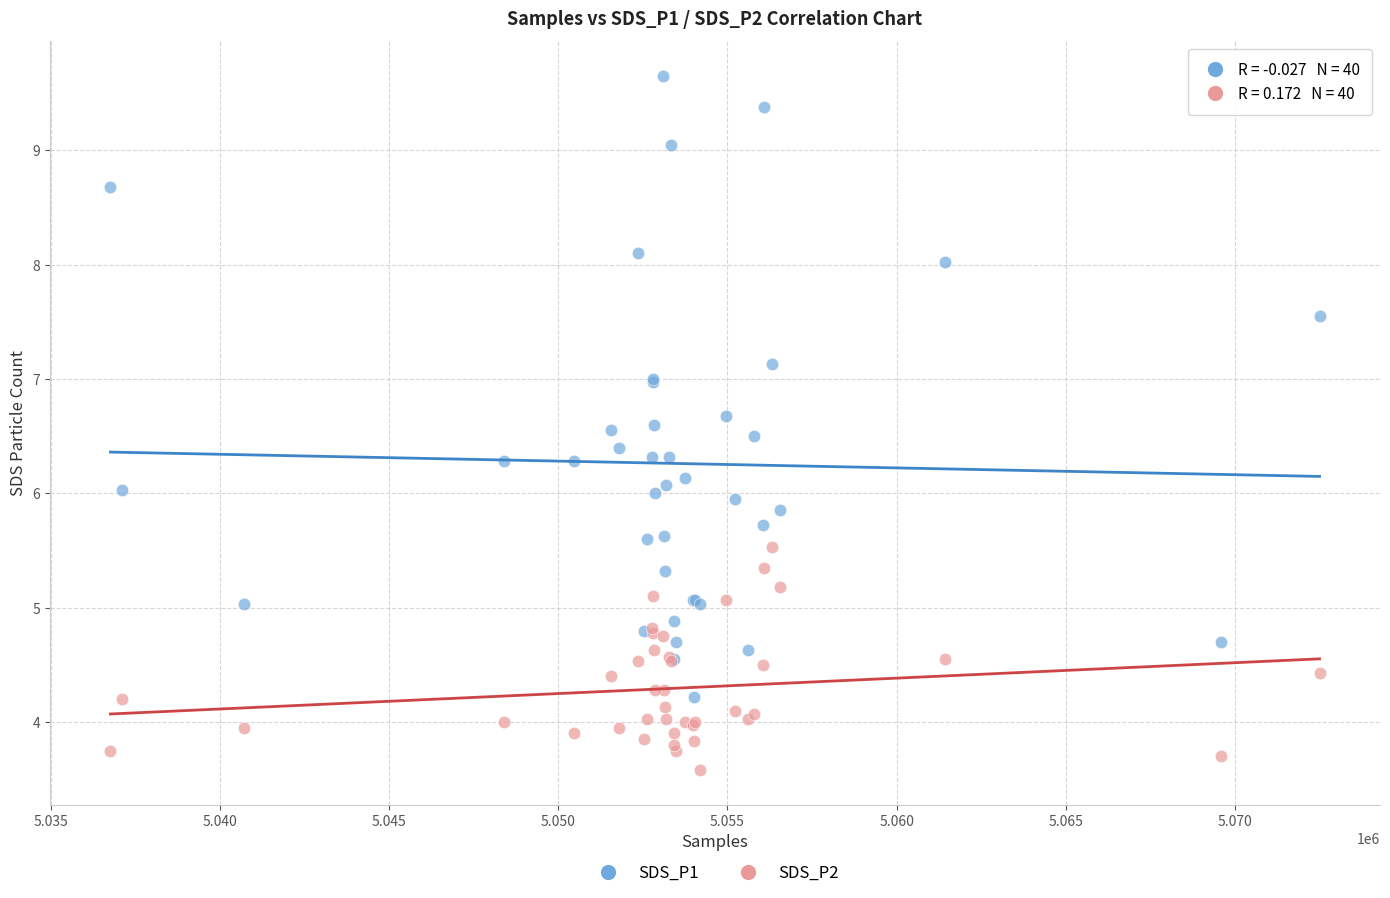

What is the X range (max minus min) for the scatter plot?

35729.0